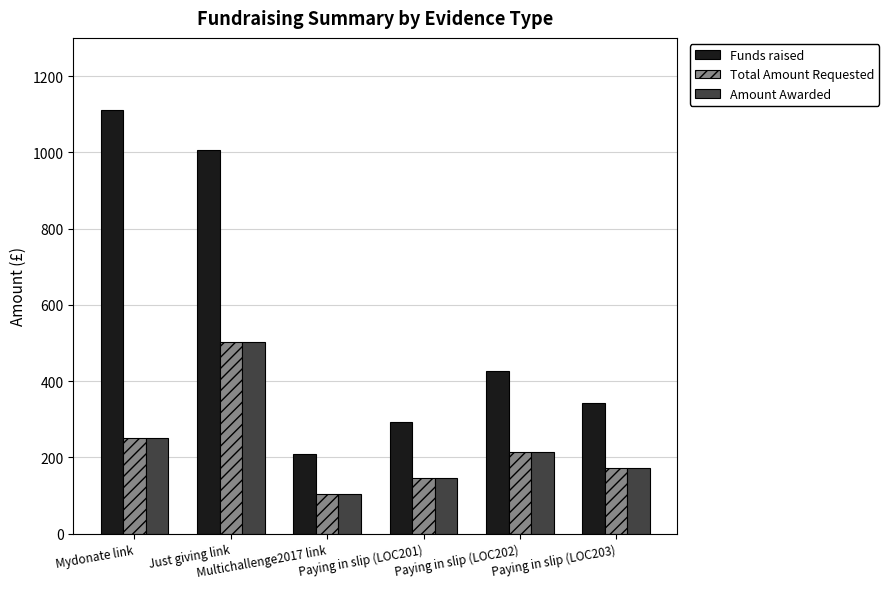

How many data points in Funds raised are above 426?

3